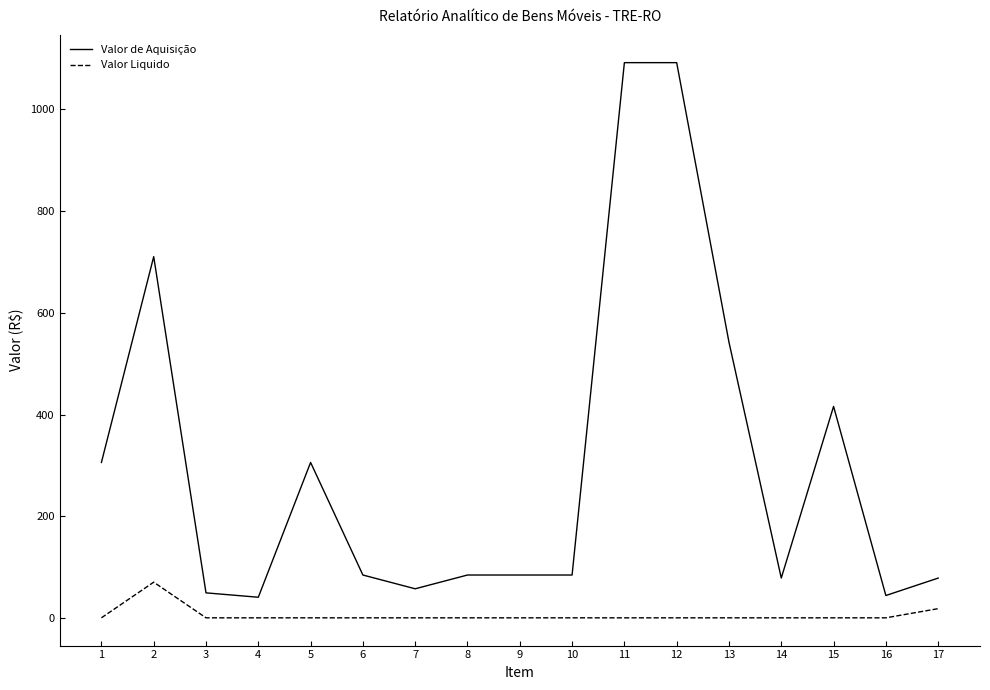

Is the value of Valor de Aquisição at 8 greater than the value of Valor Liquido at 3?

Yes